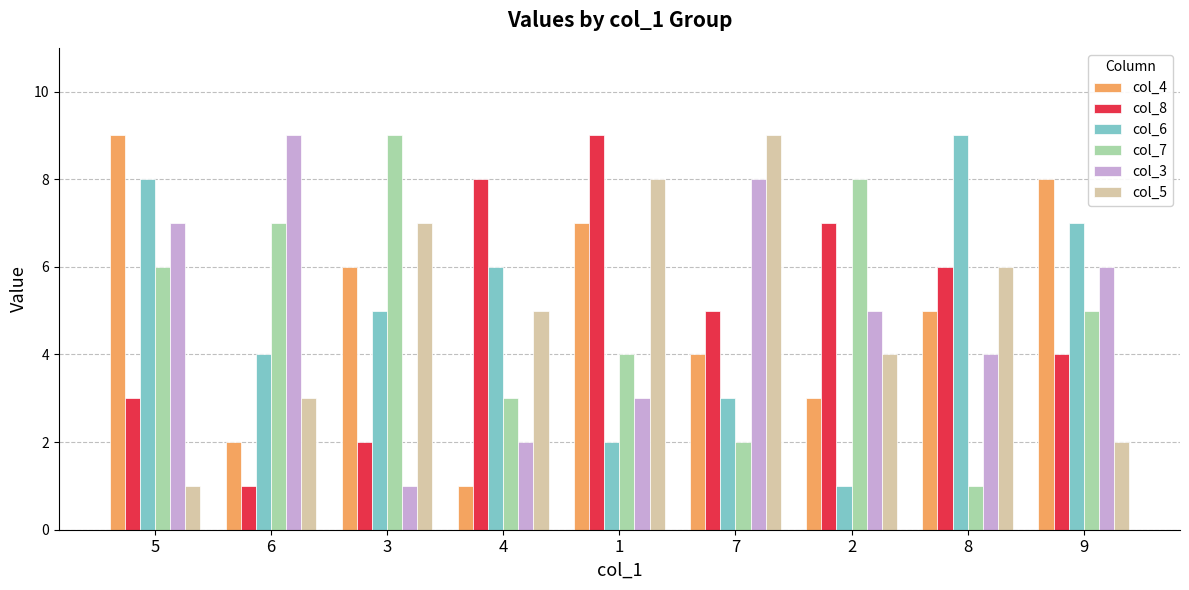

What are all the series names shown in the legend?

col_4, col_8, col_6, col_7, col_3, col_5